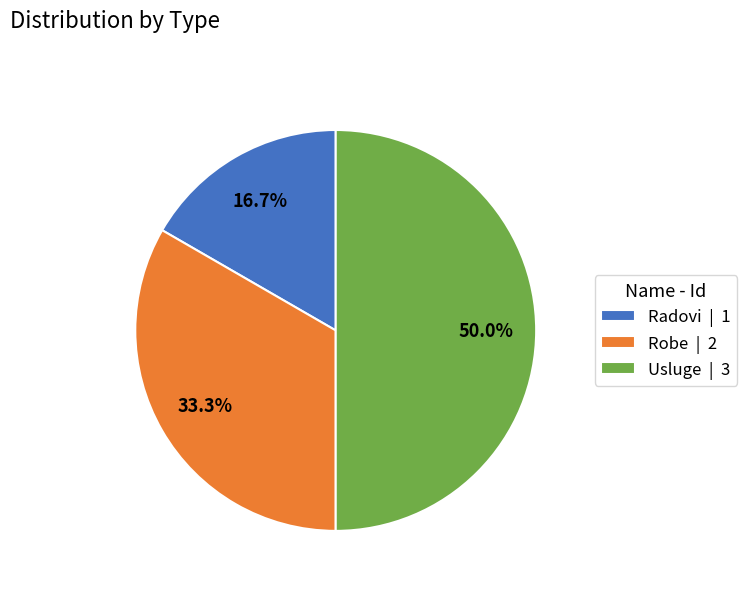

What is the ratio of the value at Robe | 2 to the value at Radovi | 1?

2.0